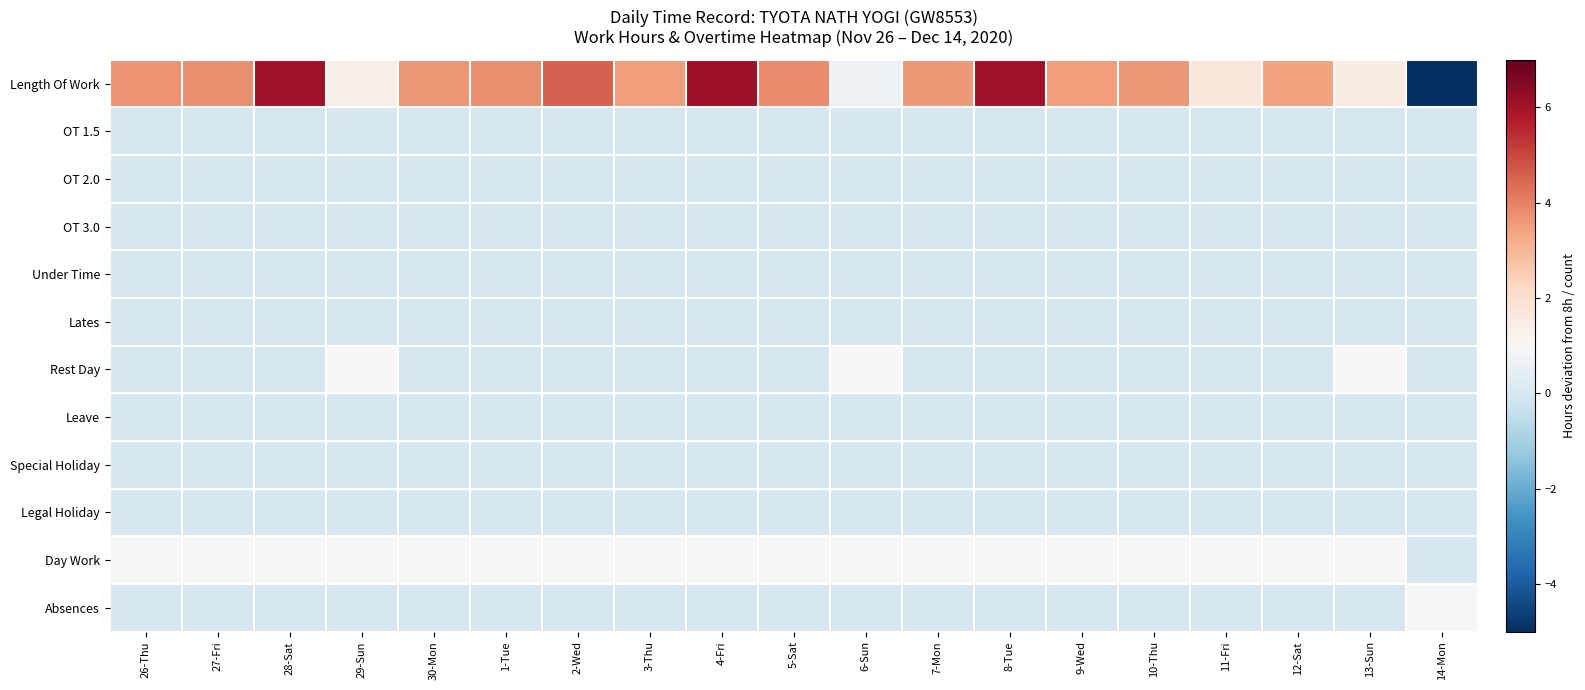

What is the total value across all series at 27-Fri?

4.8